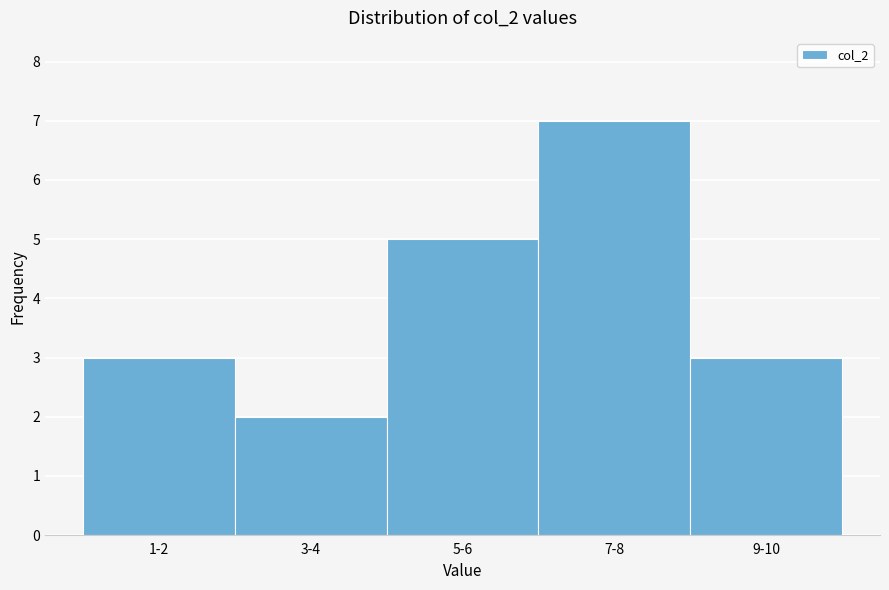

Reading left to right, extract all data points from this chart.

1-2=3	3-4=2	5-6=5	7-8=7	9-10=3